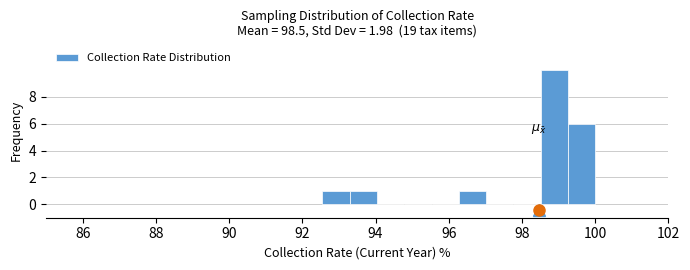

Read against the x-axis, roughly where is the centre of the tallest bar?

98.8